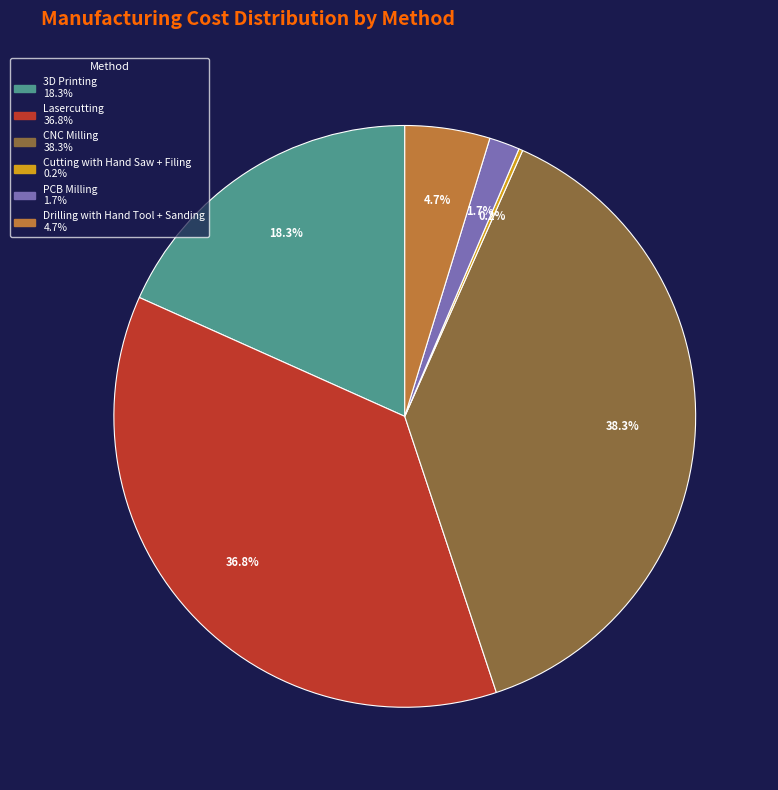

What portion of the pie excludes Lasercutting?

63.4%